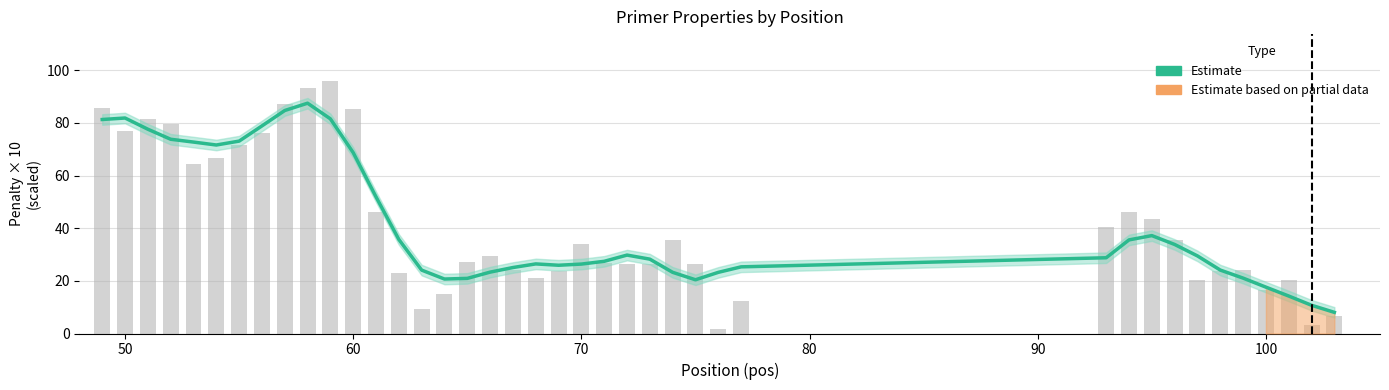

What is the sum of all values?

1651.8